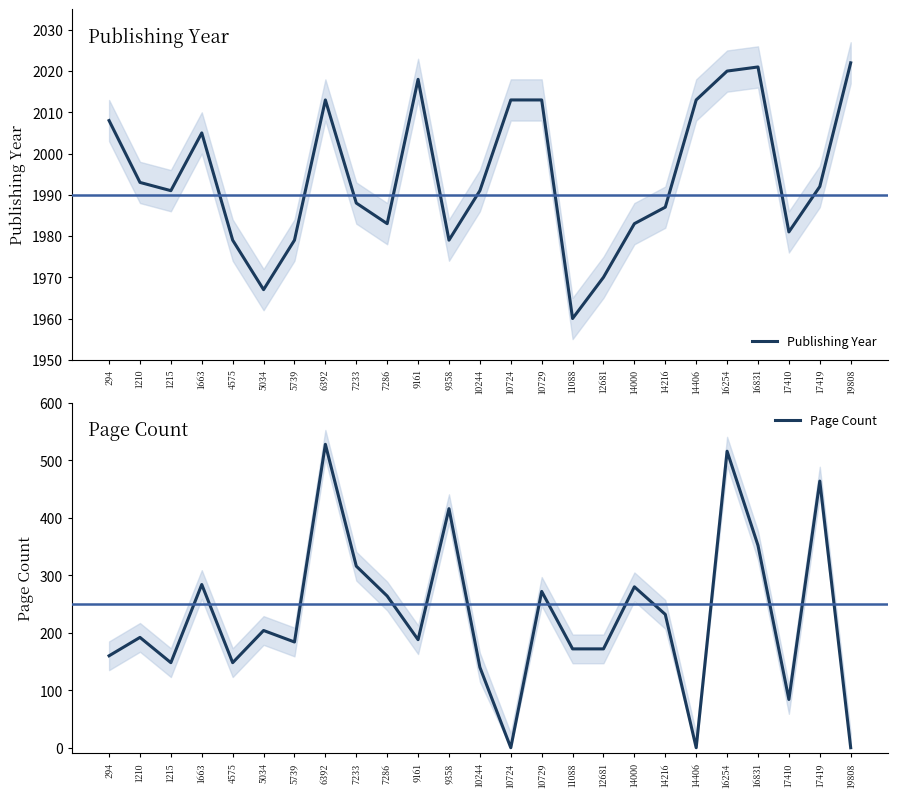

What is the sum of the Page Count values at 10729 and 10244?

412